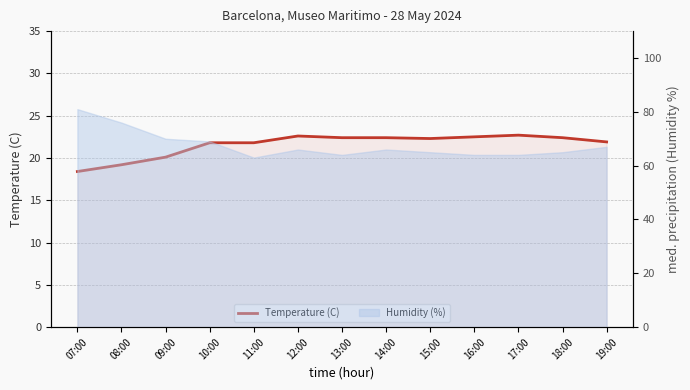

What is the change in value from 08:00 to 13:00?

+3.2